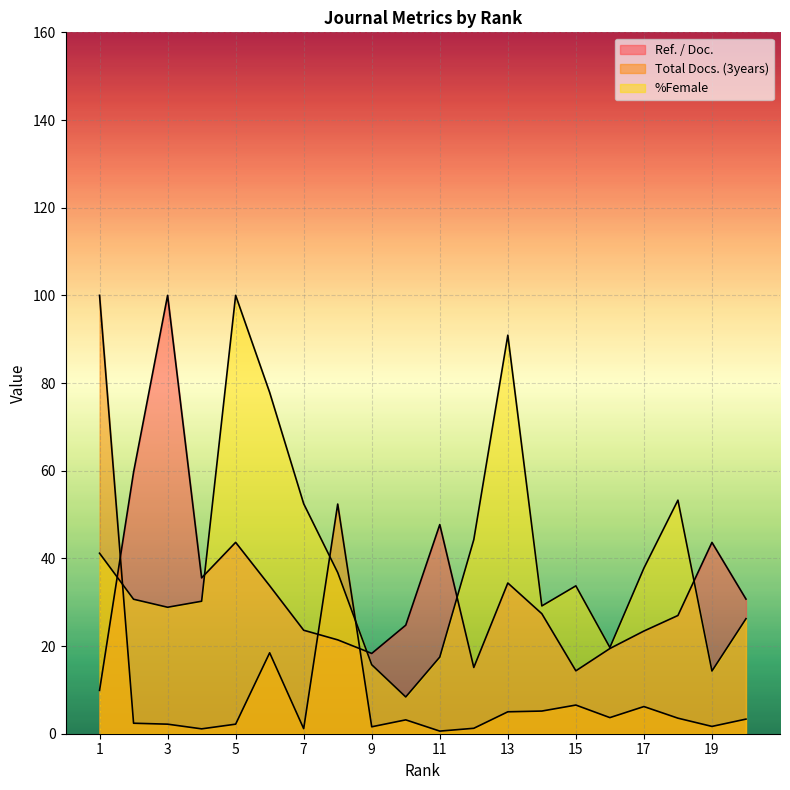

Reading right to left, what are all the values shown in this chart?

Ref. / Doc.: 30.7	43.6	27.0	23.4	19.4	14.4	27.4	34.4	15.1	47.7	24.8	18.3	21.4	23.6	33.8	43.7	35.6	100.0	59.7	9.9
Total Docs. (3years): 3.3	1.7	3.5	6.2	3.7	6.5	5.2	5.0	1.2	0.6	3.2	1.6	52.4	1.2	18.5	2.2	1.1	2.2	2.4	100.0
%Female: 26.2	14.3	53.3	37.8	19.7	33.7	29.2	90.9	44.3	17.5	8.4	15.7	36.8	52.5	77.9	100.0	30.2	28.9	30.7	41.2